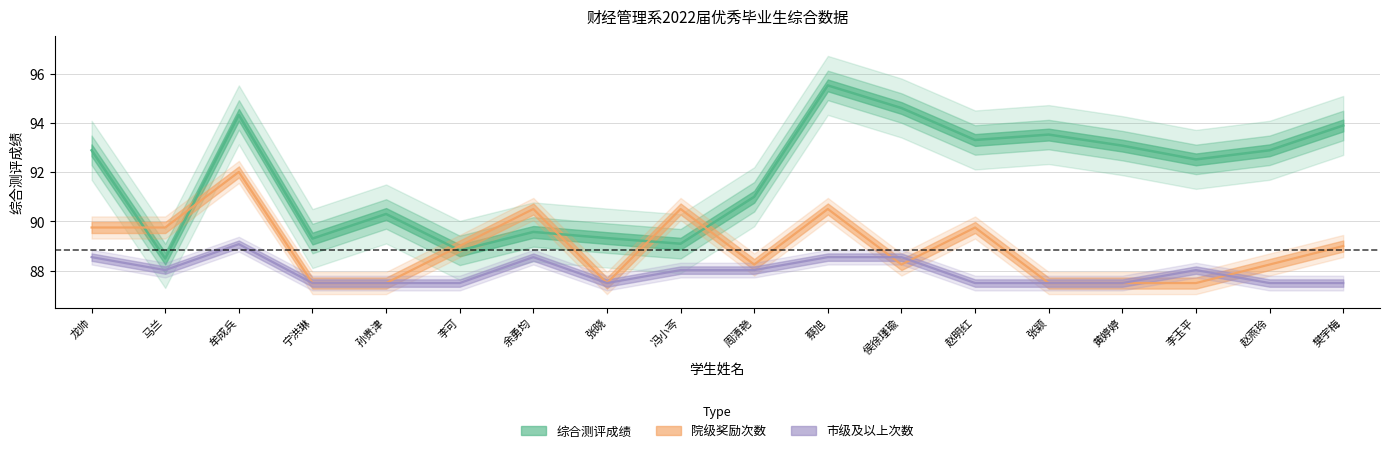

List the labels in order of 院级奖励次数 value, smallest first.

宁洪琳, 孙贵津, 张晓, 张颖, 黄婷婷, 李玉平, 周清艳, 侯徐瑾瑜, 赵燕玲, 李可, 樊宇梅, 龙帅, 马兰, 赵明红, 余勇均, 冯小芩, 蔡旭, 牟成兵